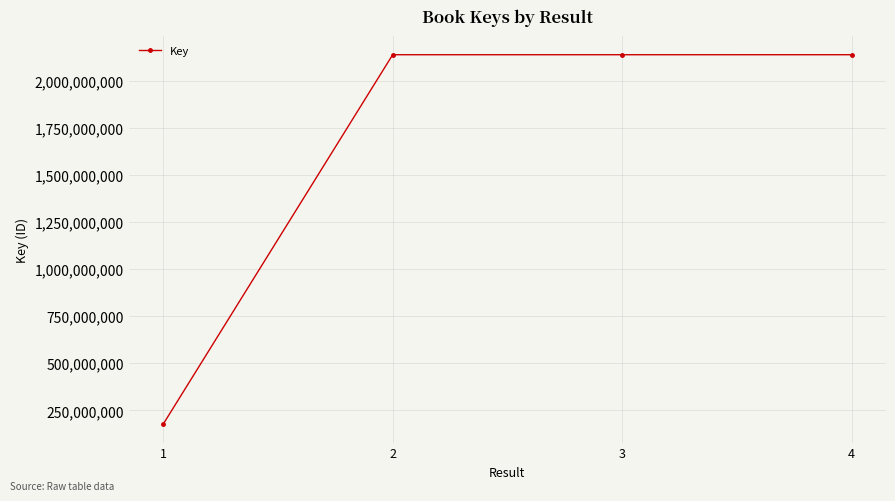

At which category does the data reach its first local valley?

3